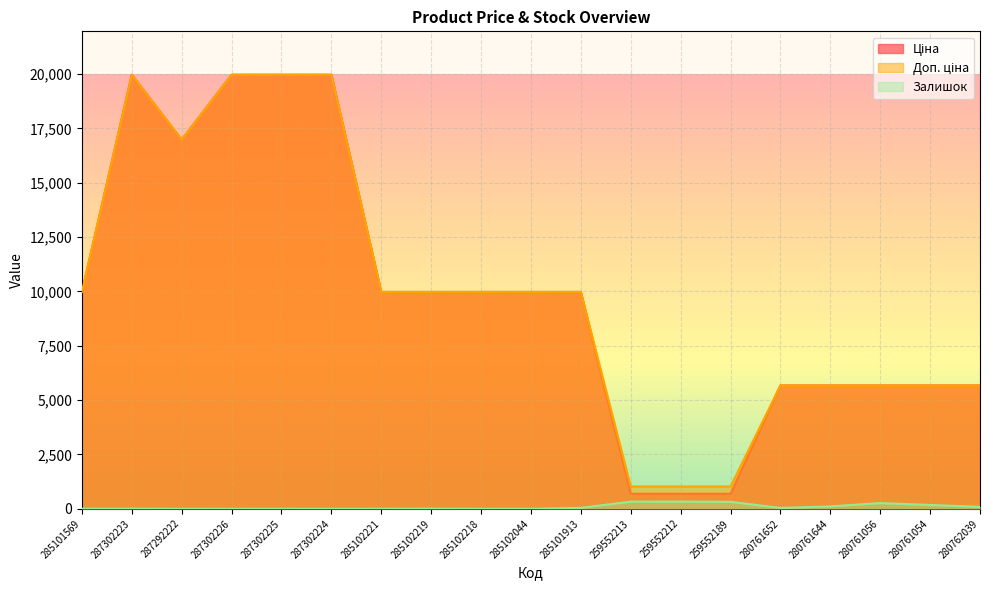

What is the lowest value of the Ціна series?

693.7